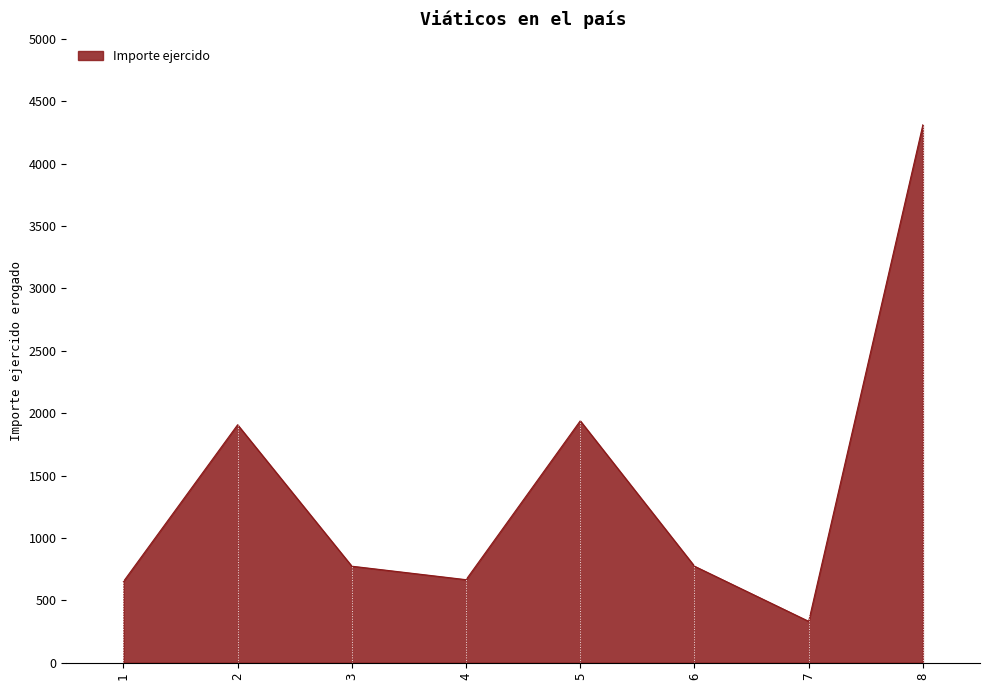

How many interior local peaks (higher than both neighbors) does the data have?

2